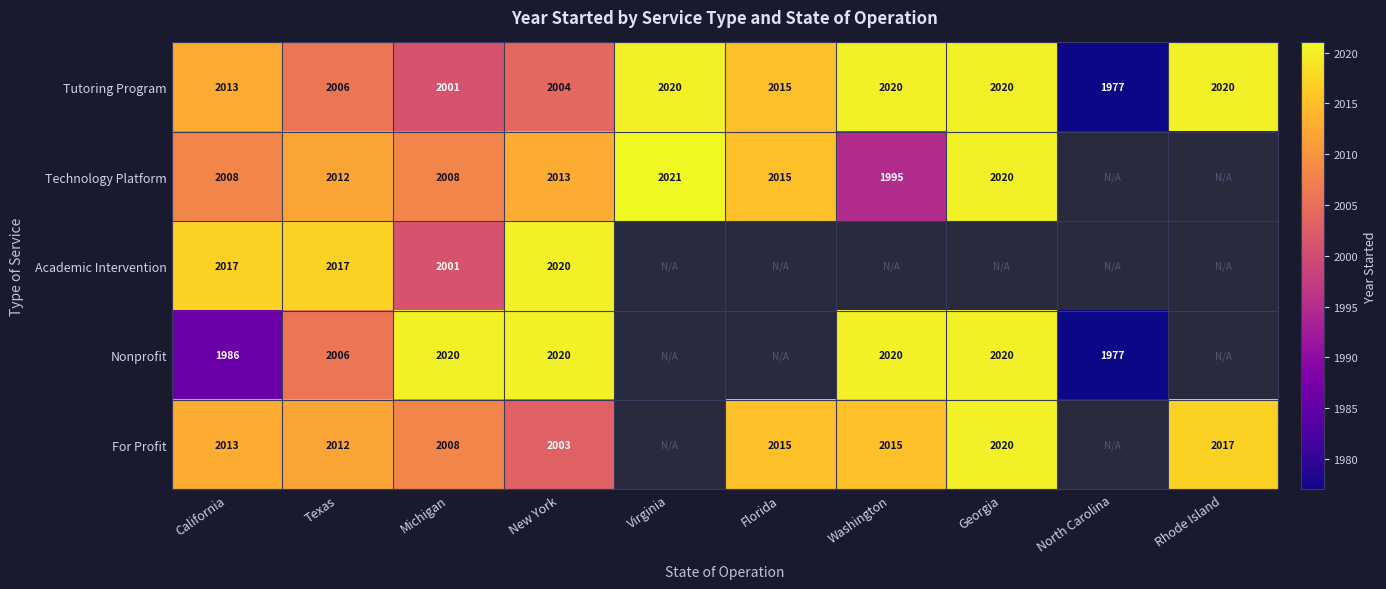

At which category is the sum across all series the highest?

New York